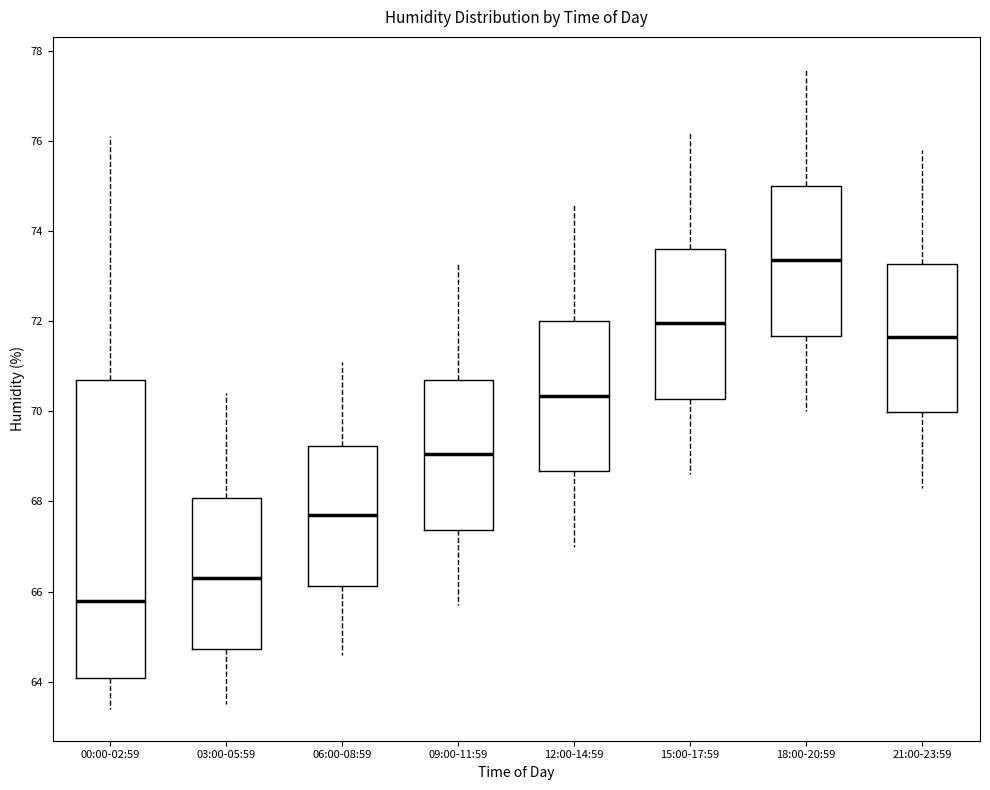

Reading left to right, read every box against the y-axis: the position of its median line, the range the box covers, and the ends of its whiskers. The values are not printed on the chart, so give them approximately, as read against the axis.

00:00-02:59: median 65.8, box 64.0 to 70.8, whiskers 63.4 to 76.2
03:00-05:59: median 66.4, box 64.8 to 68.0, whiskers 63.6 to 70.4
06:00-08:59: median 67.8, box 66.2 to 69.2, whiskers 64.6 to 71.2
09:00-11:59: median 69.0, box 67.4 to 70.8, whiskers 65.8 to 73.4
12:00-14:59: median 70.4, box 68.6 to 72.0, whiskers 67.0 to 74.6
15:00-17:59: median 72.0, box 70.2 to 73.6, whiskers 68.6 to 76.2
18:00-20:59: median 73.4, box 71.6 to 75.0, whiskers 70.0 to 77.6
21:00-23:59: median 71.6, box 70.0 to 73.2, whiskers 68.4 to 75.8